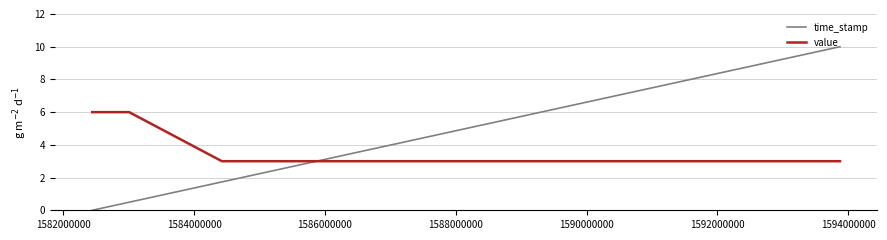

List the series in order of their overall mean, lowest first.

time_stamp, value